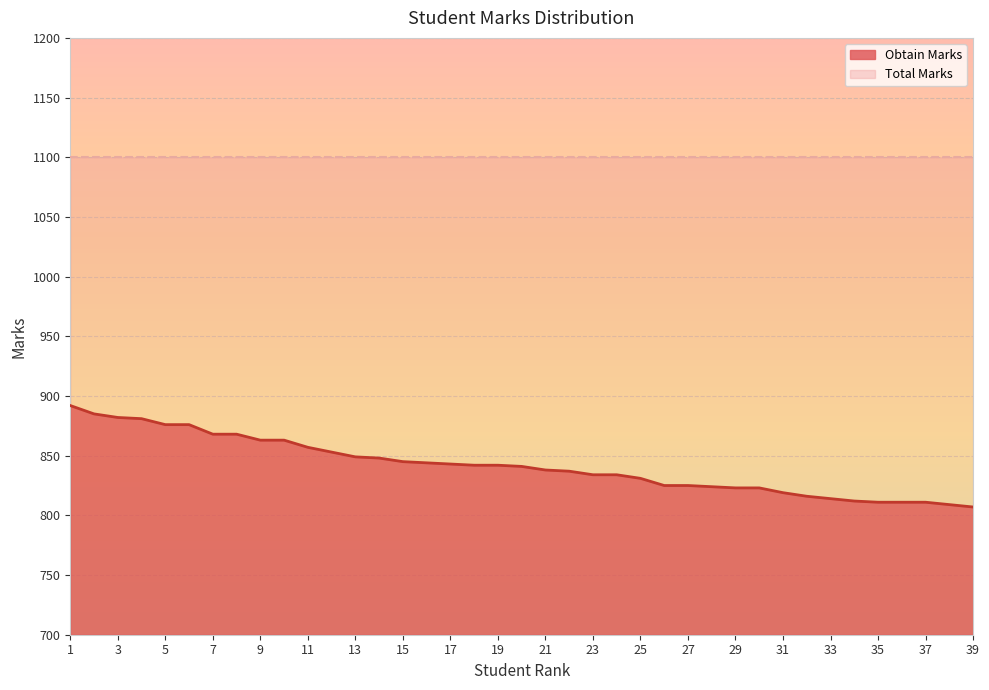

Is it true that the value at 25 is 283?

False